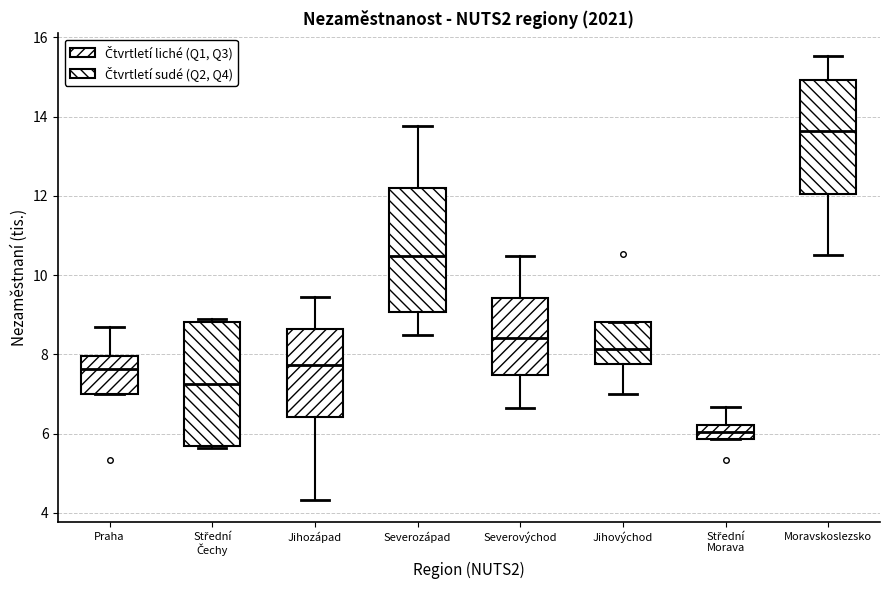

Reading left to right, transcribe this box plot: for each box, give where its median line is, the range the box spans, and where its two whiskers end, as read against the y-axis. The values are not printed on the chart, so give them approximately, as read against the axis.

Praha: median 7.6, box 7.0 to 8.0, whiskers 7.0 to 8.6
Střední Čechy: median 7.2, box 5.6 to 8.8, whiskers 5.6 to 9.0
Jihozápad: median 7.8, box 6.4 to 8.6, whiskers 4.4 to 9.4
Severozápad: median 10.4, box 9.0 to 12.2, whiskers 8.4 to 13.8
Severovýchod: median 8.4, box 7.4 to 9.4, whiskers 6.6 to 10.4
Jihovýchod: median 8.2, box 7.8 to 8.8, whiskers 7.0 to 8.8
Střední Morava: median 6.0, box 5.8 to 6.2, whiskers 5.8 to 6.6
Moravskoslezsko: median 13.6, box 12.0 to 15.0, whiskers 10.4 to 15.6